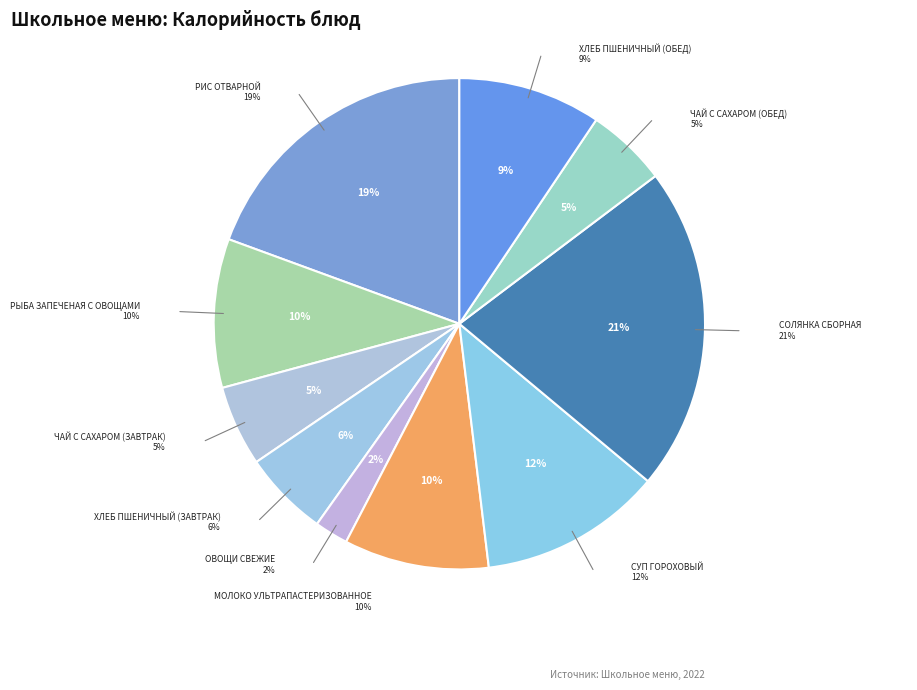

To the nearest percent, what is the difference between the хлеб пшеничный (обед) and солянка сборная slice percentages?

12%